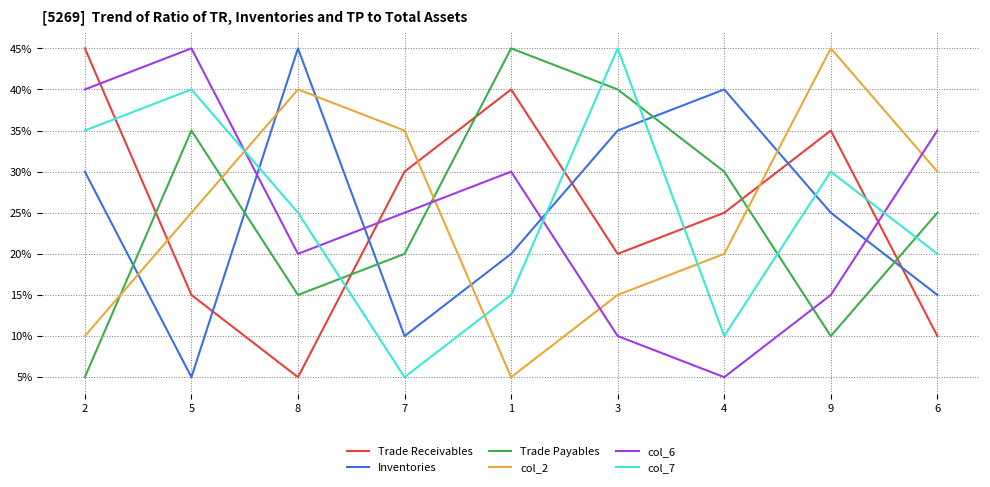

Which series changed the most between 7 and 9?

col_7